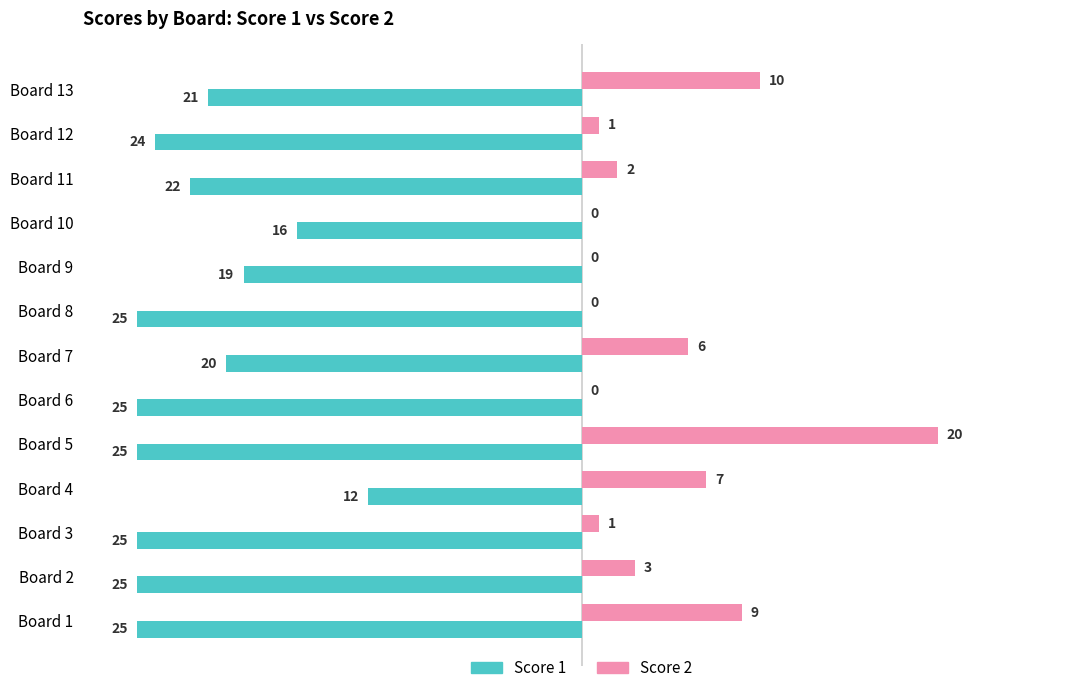

True or false: Score 2 has a value of 10 at Board 13.

True